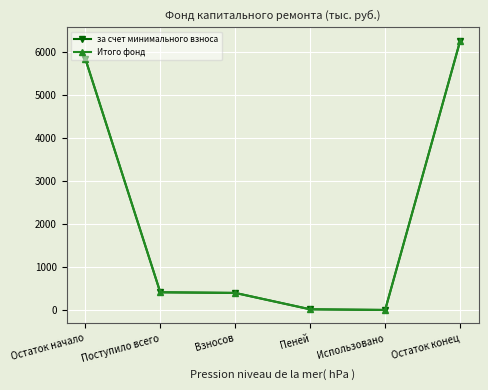

The за счет минимального взноса series shows 396.5 at Взносов. True or false?

True